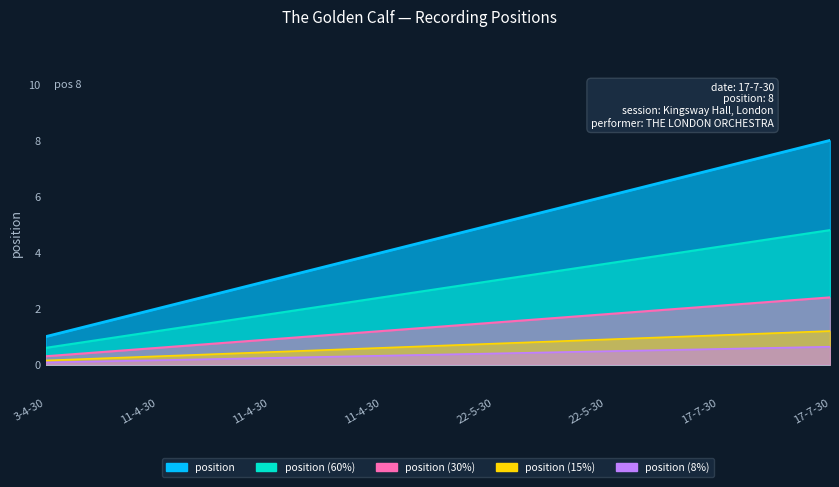

What is the smallest value displayed?

1